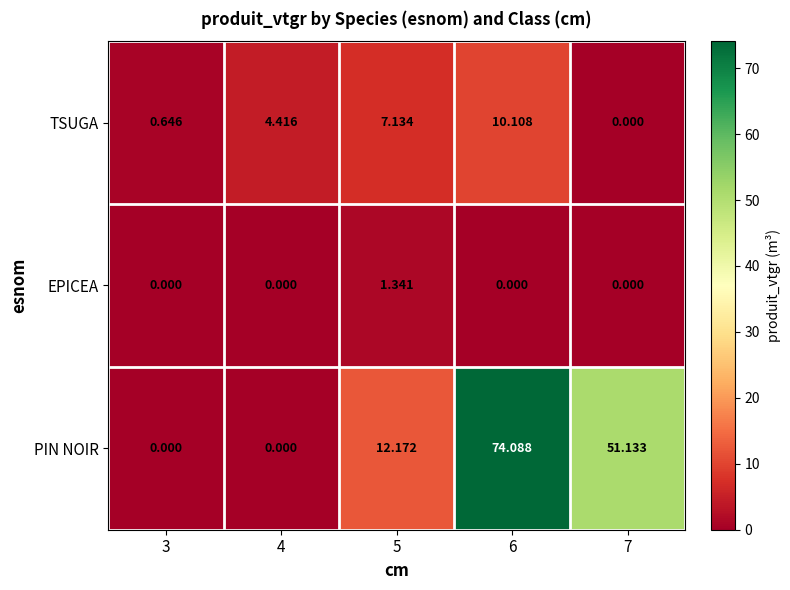

Rank the series by their maximum value, from highest to lowest.

PIN NOIR, TSUGA, EPICEA